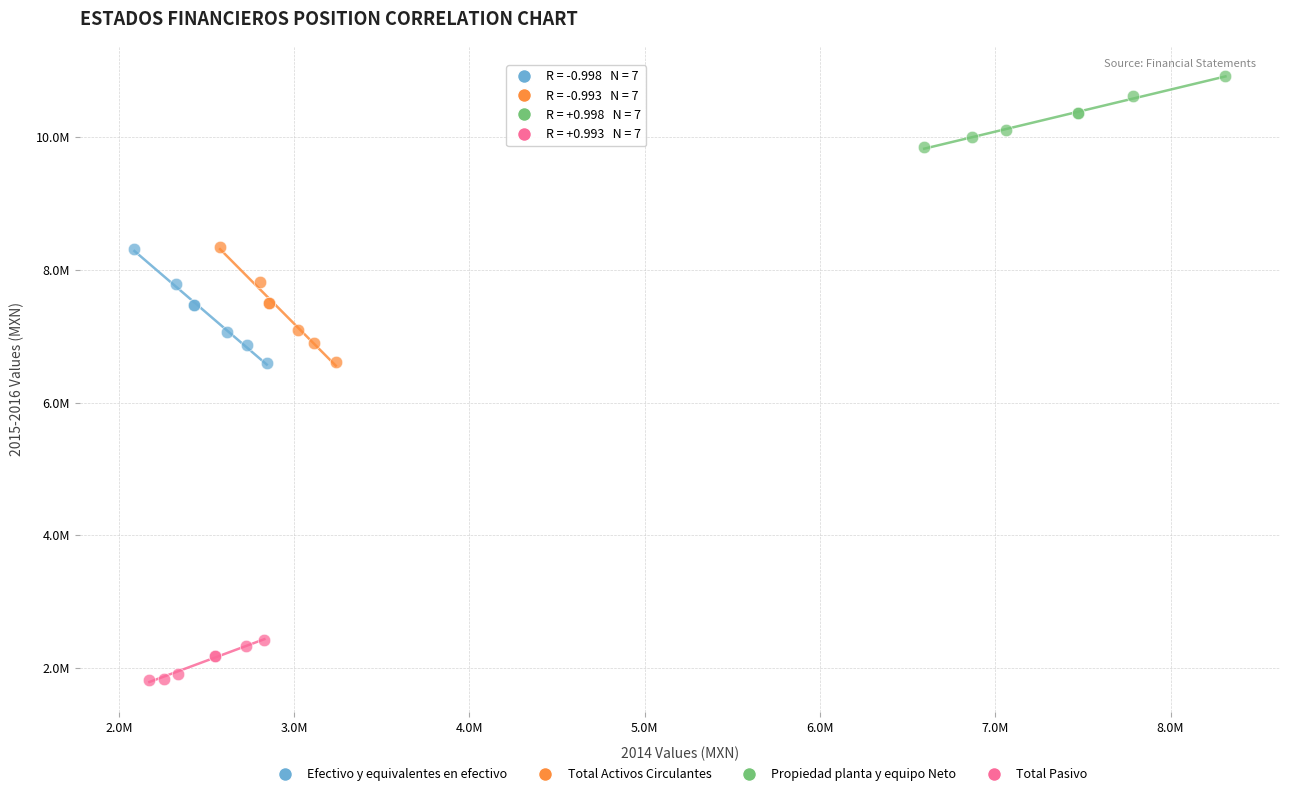

Which series has the largest Y range (max minus min)?

Total Activos Circulantes